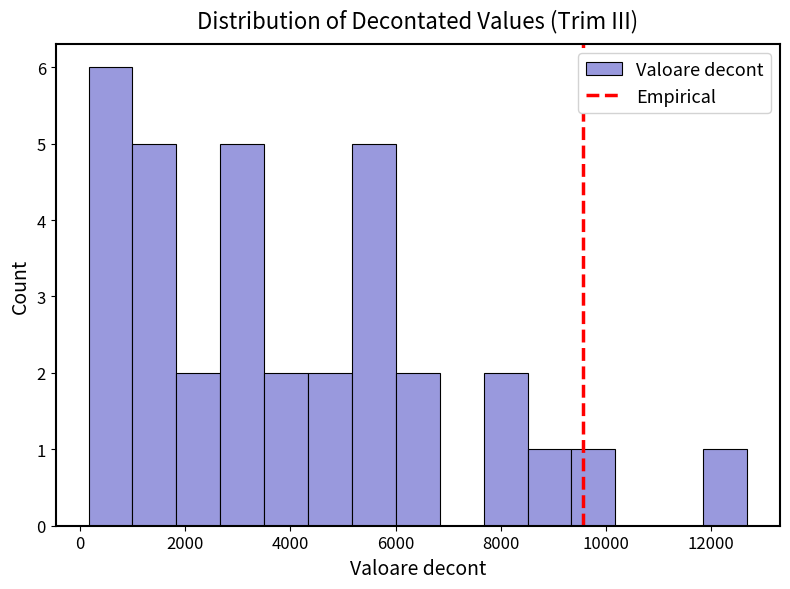

Which range on the x-axis has the tallest bar?

200 to 1000